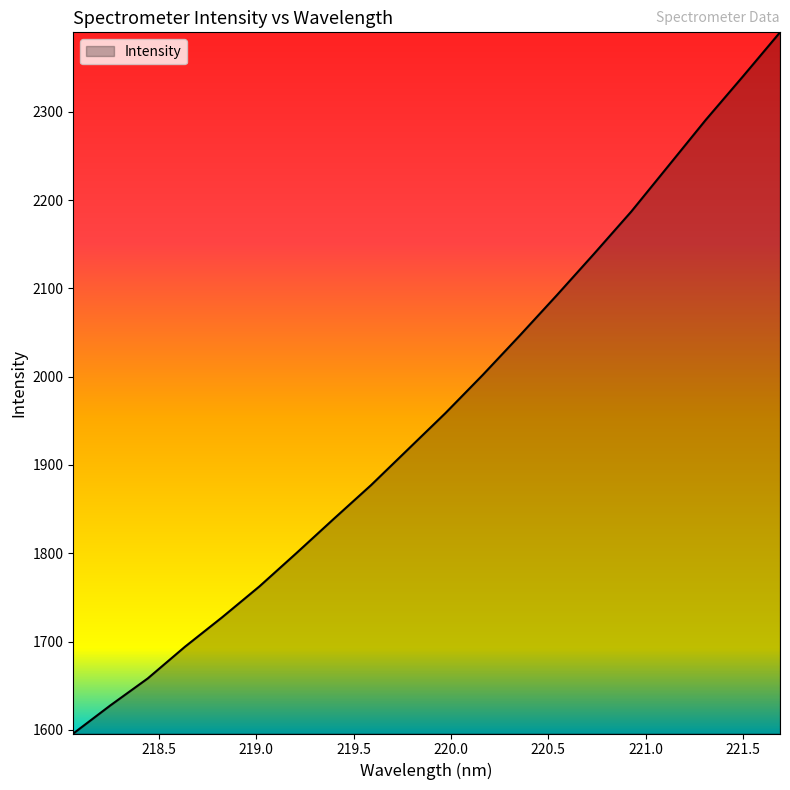

What is the minimum value shown in the chart?

1595.8